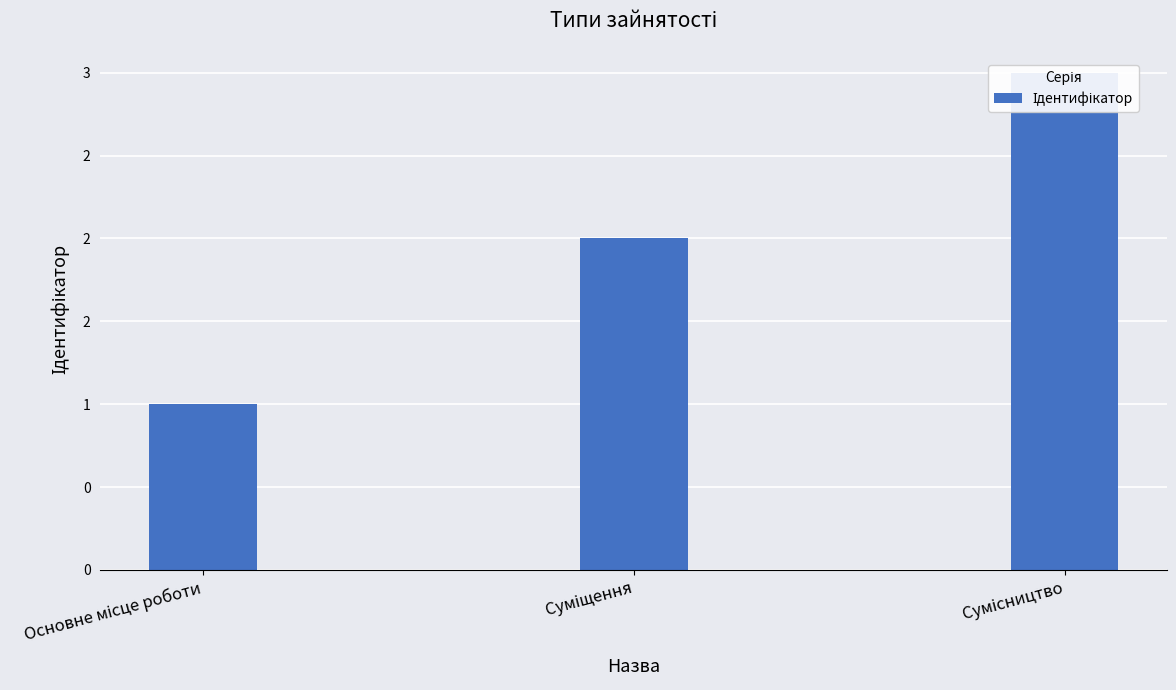

Is it true that the value at Основне місце роботи is 1?

True